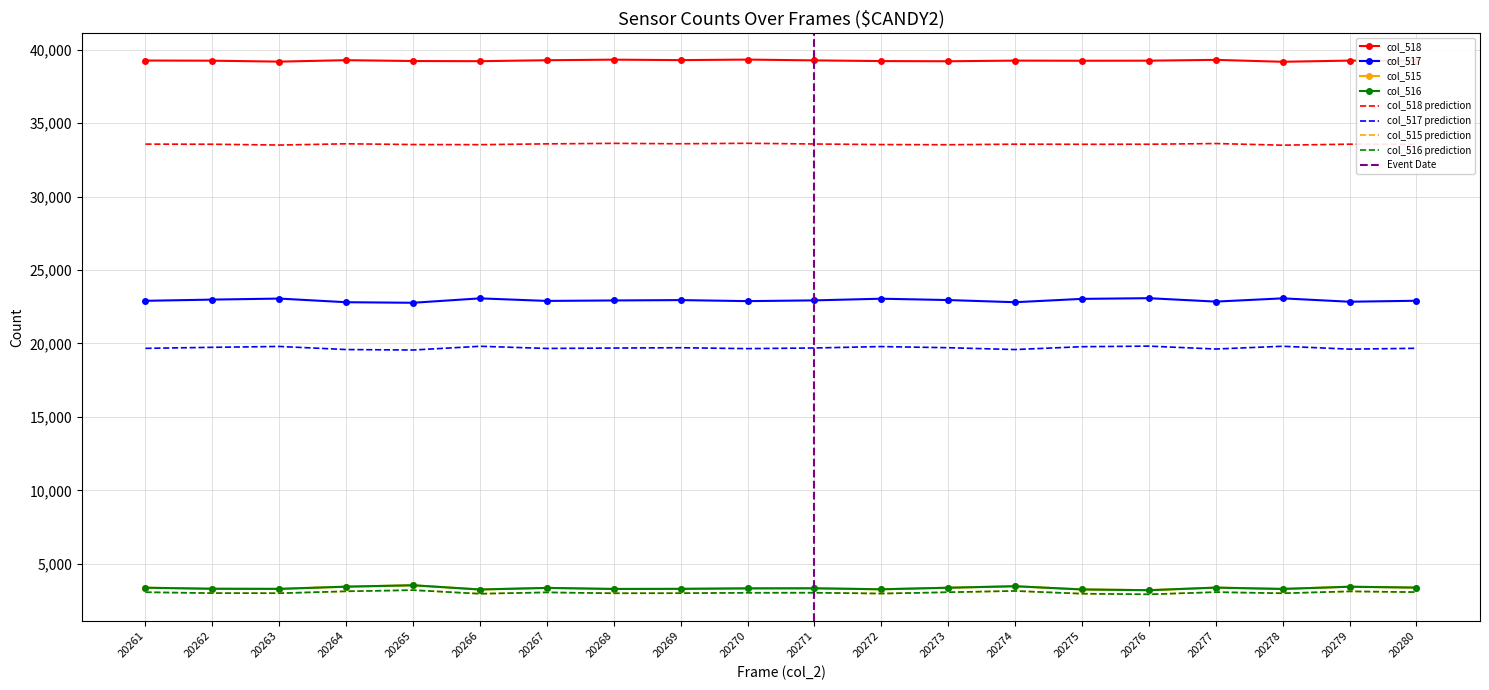

What is the minimum value for col_515?

3209.0